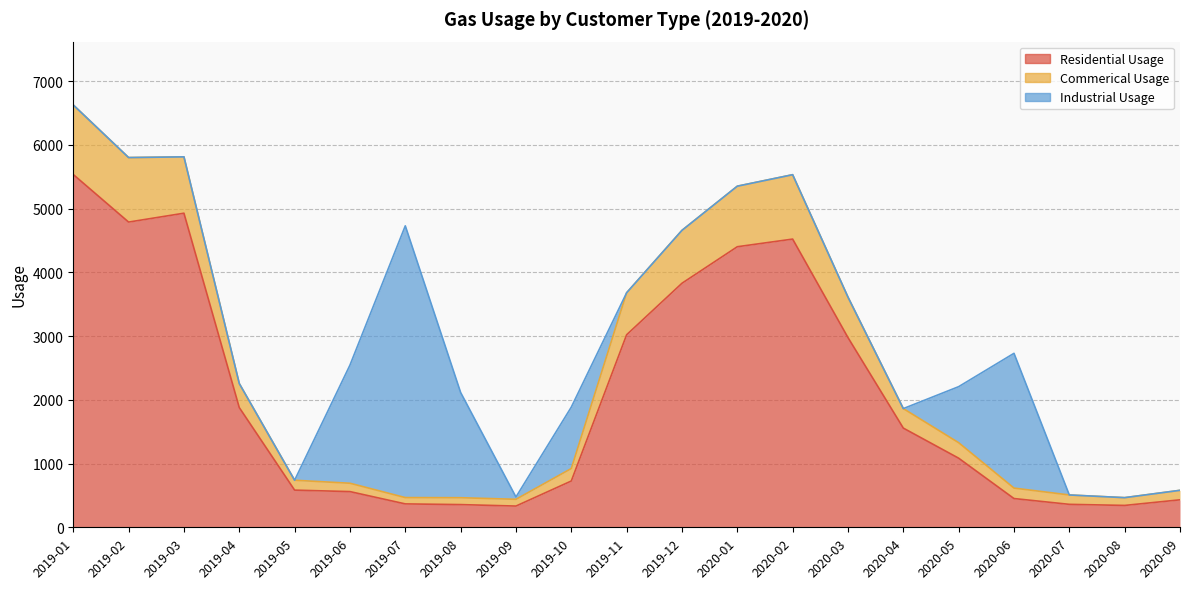

What is the minimum value for Residential Usage?

333